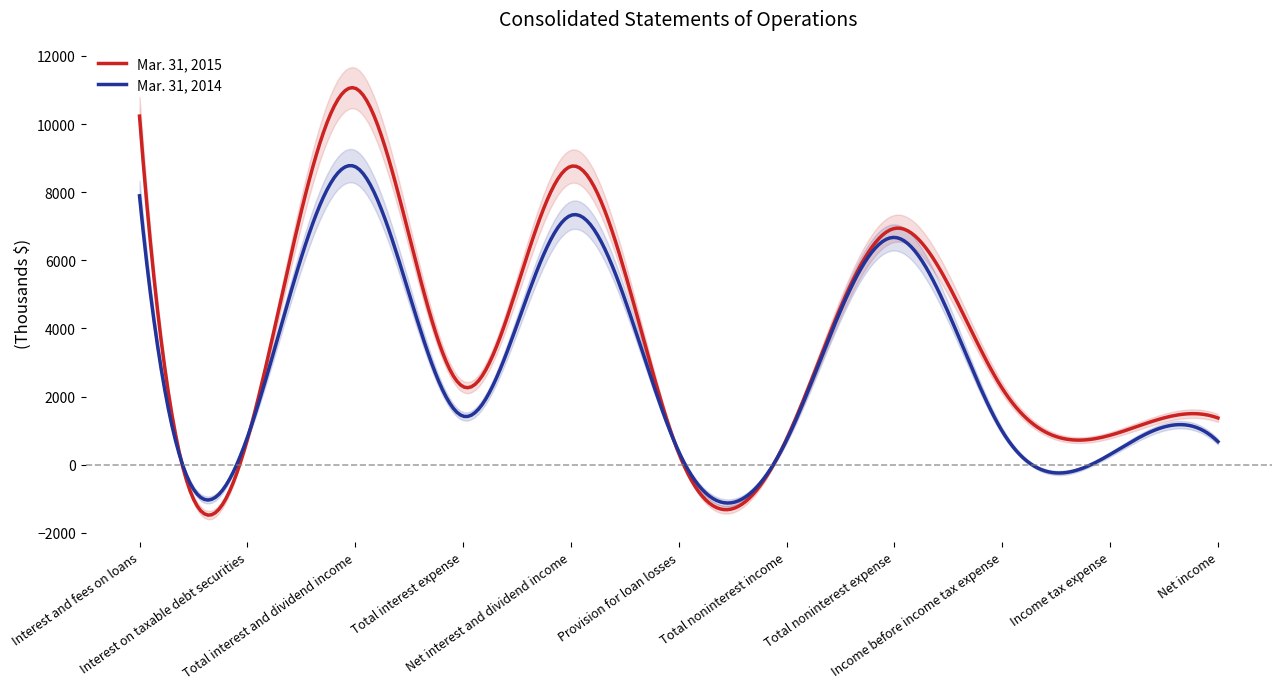

What is the total value across all series at Total interest and dividend income?

19801